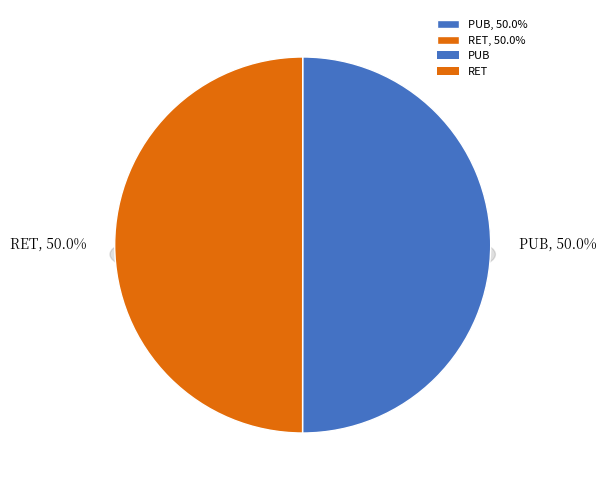

Which category has the smallest portion of the pie?

RET